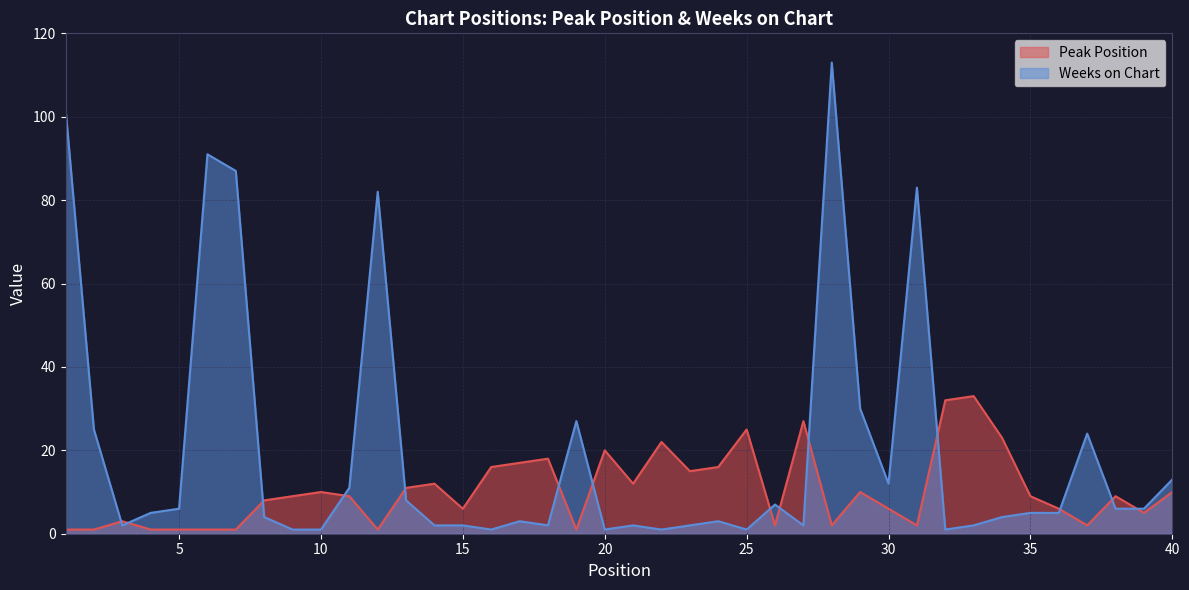

What is the sum of the Peak Position values at 31 and 27?

29